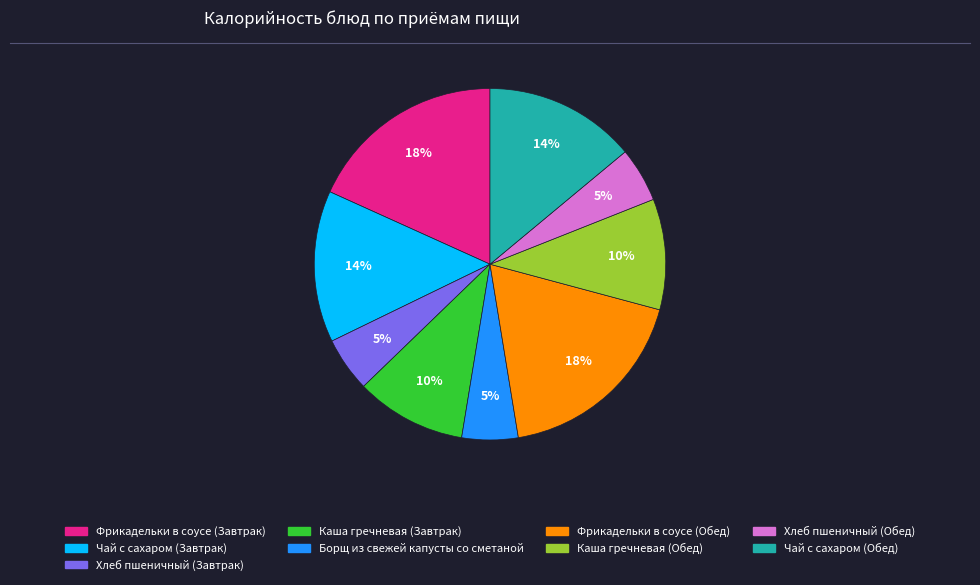

Between Борщ из свежей капусты со сметаной and Каша гречневая (Обед), which is larger?

Каша гречневая (Обед)